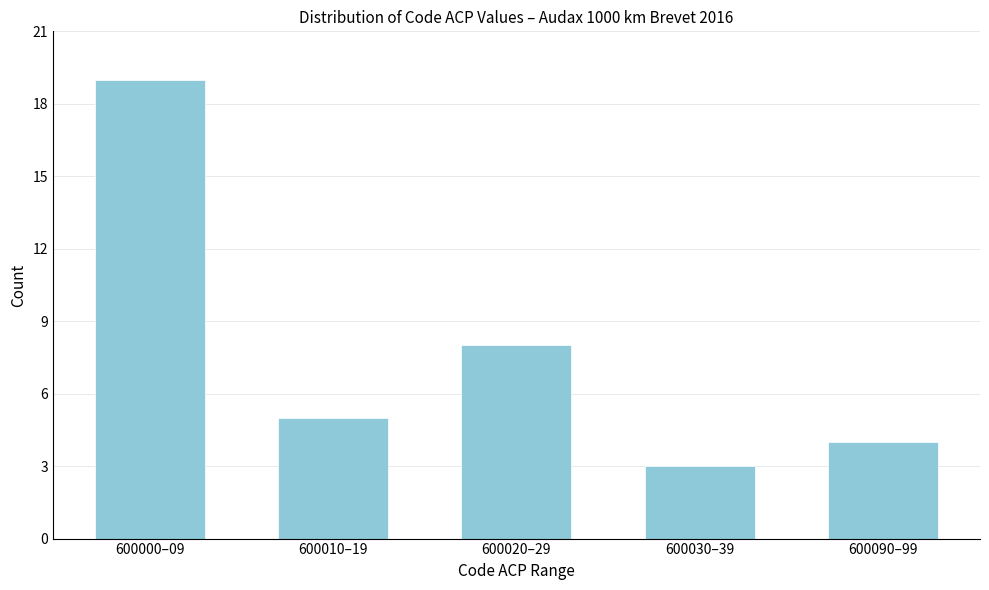

Reading left to right, list all the values displayed in this chart.

600000–09=19	600010–19=5	600020–29=8	600030–39=3	600090–99=4